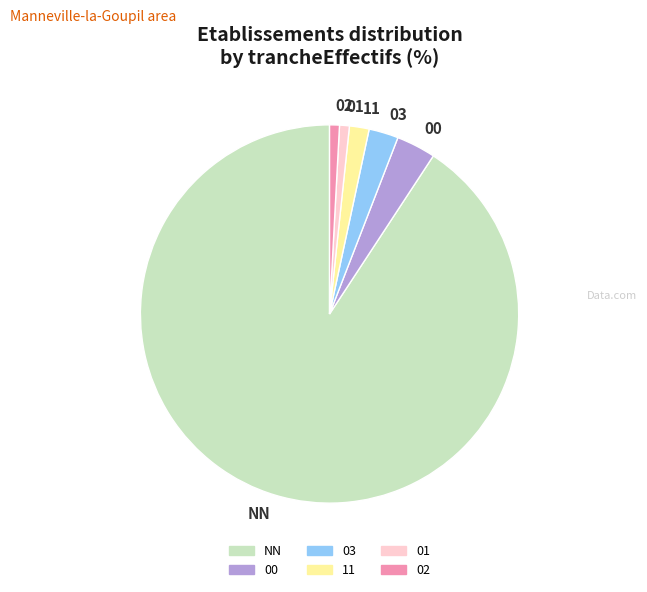

Between NN and 11, which is larger?

NN